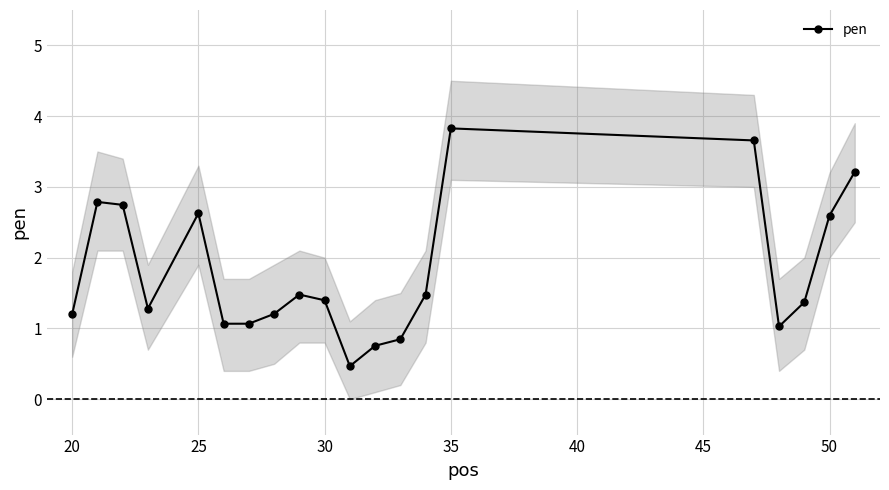

Which category has the highest value in the pen series?

35